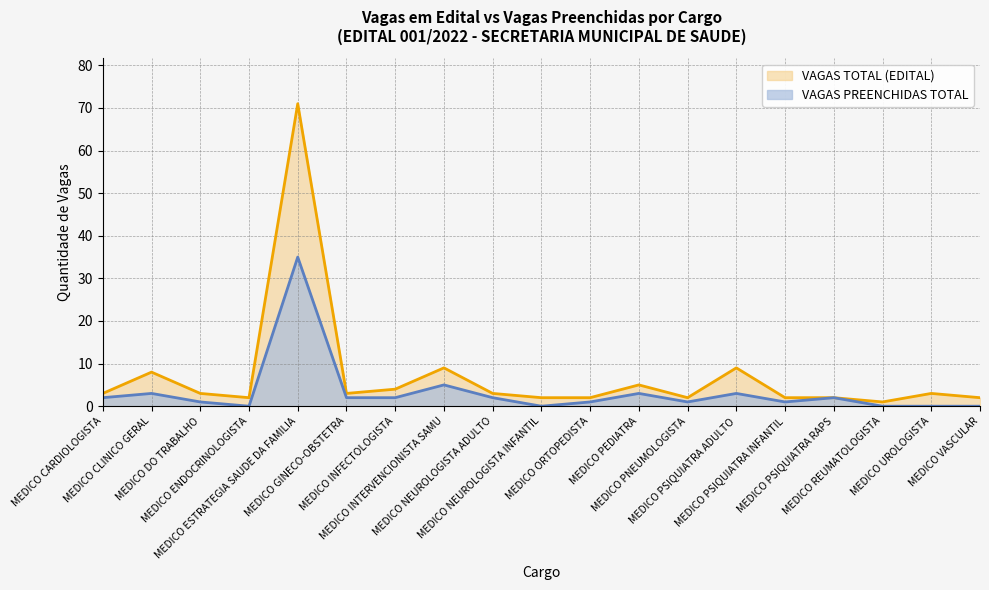

Where is the first local maximum for VAGAS TOTAL (EDITAL)?

MEDICO CLINICO GERAL